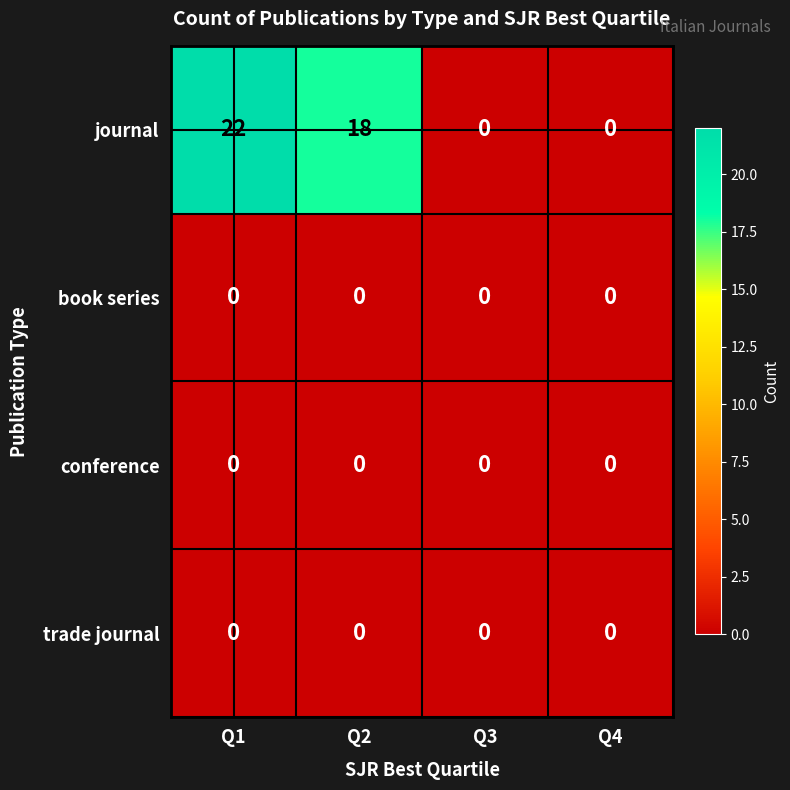

Reading right to left, transcribe all the data shown in this chart.

journal: 0	0	18	22
book series: 0	0	0	0
conference: 0	0	0	0
trade journal: 0	0	0	0